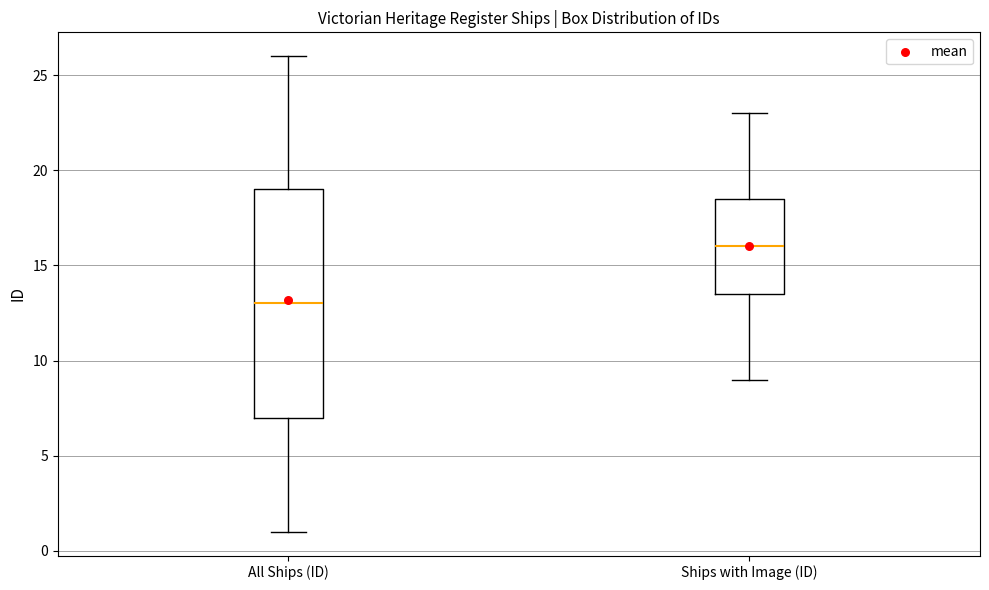

Reading left to right, read every box against the y-axis: the position of its median line, the range the box covers, and the ends of its whiskers. The values are not printed on the chart, so give them approximately, as read against the axis.

All Ships (ID): median 13.0, box 7.0 to 19.0, whiskers 1.0 to 26.0
Ships with Image (ID): median 16.0, box 13.5 to 18.5, whiskers 9.0 to 23.0